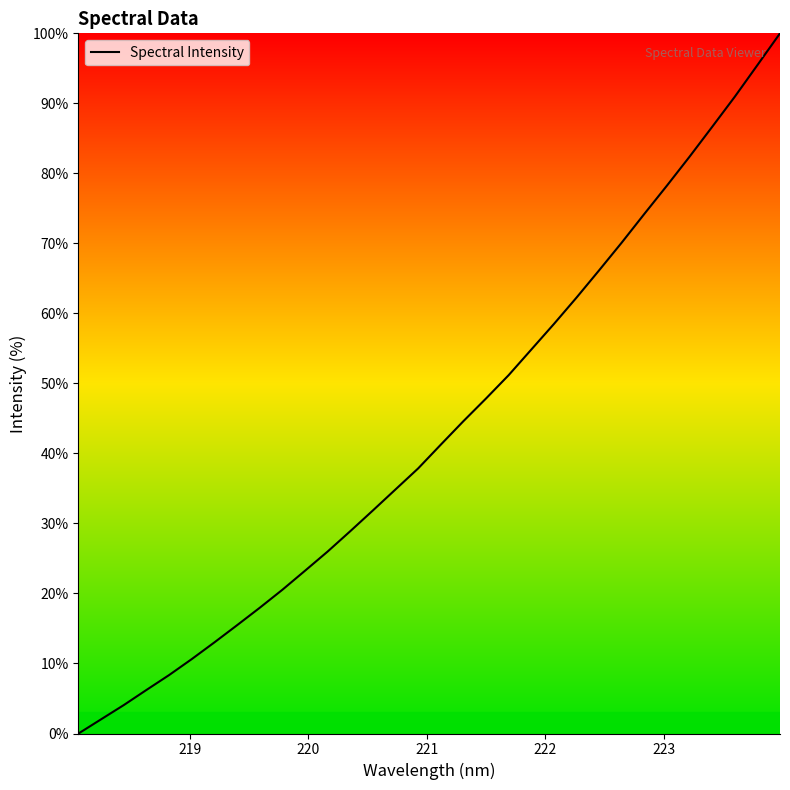

What is the greatest value displayed?

100.0